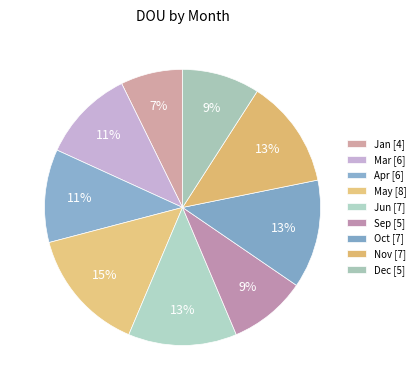

How many slices are in this pie chart?

9